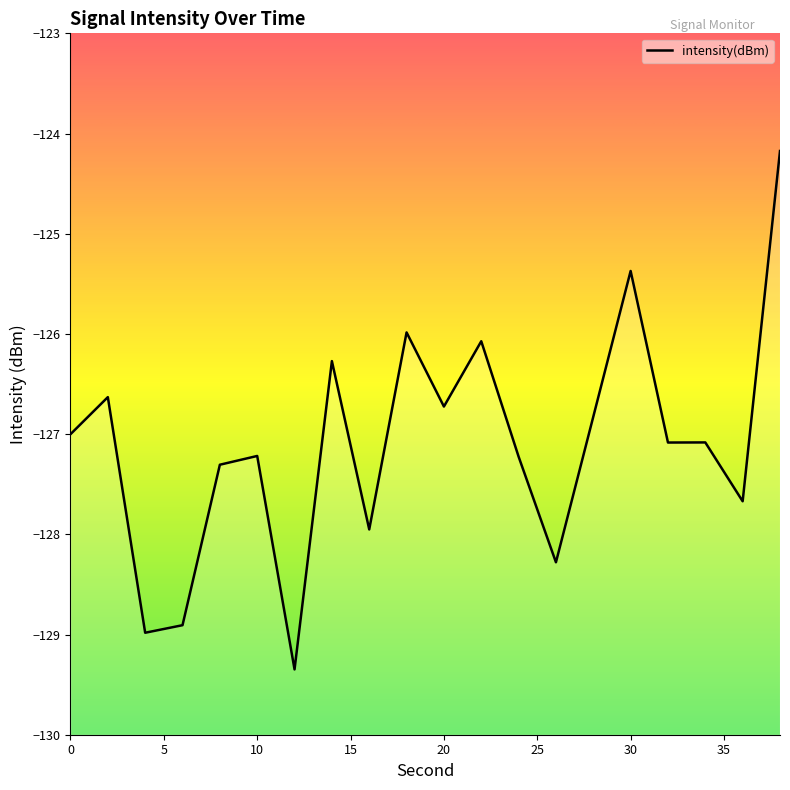

Read the value at 30.

-125.4